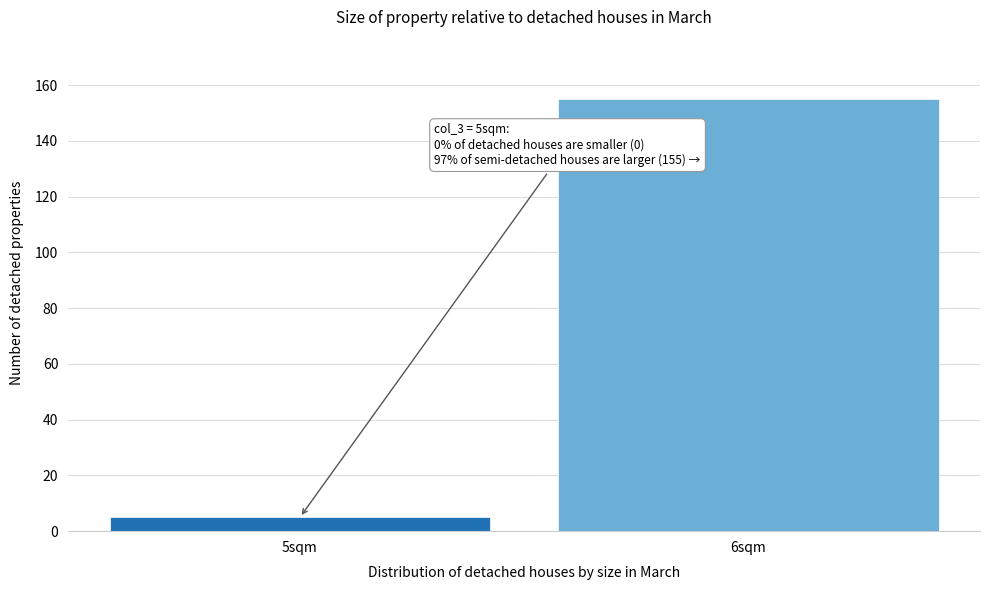

Reading left to right, what are all the values shown in this chart?

5sqm=5	6sqm=155